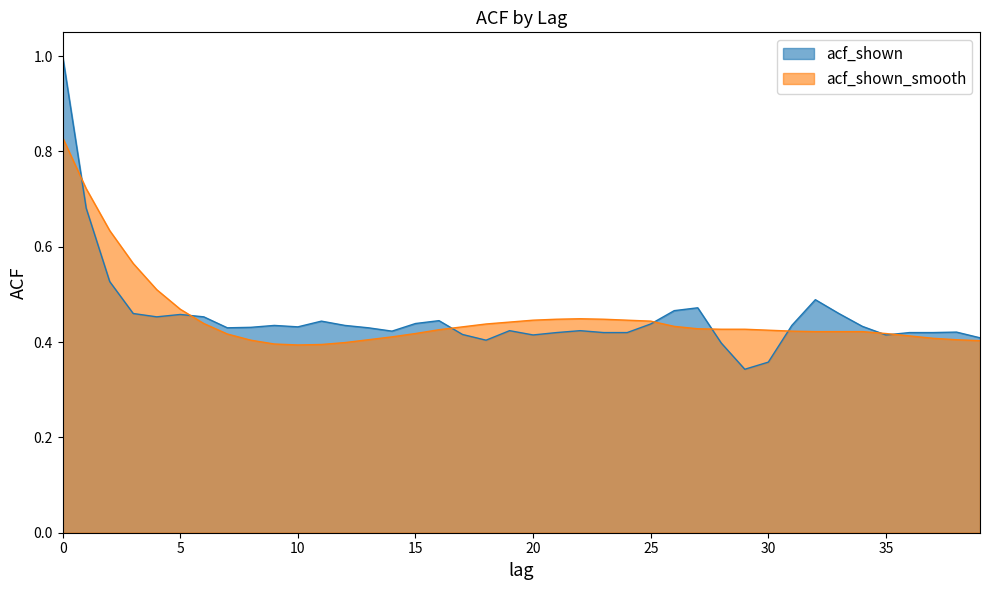

What is the value of the acf_shown_smooth point at the 21st from the left?

0.4